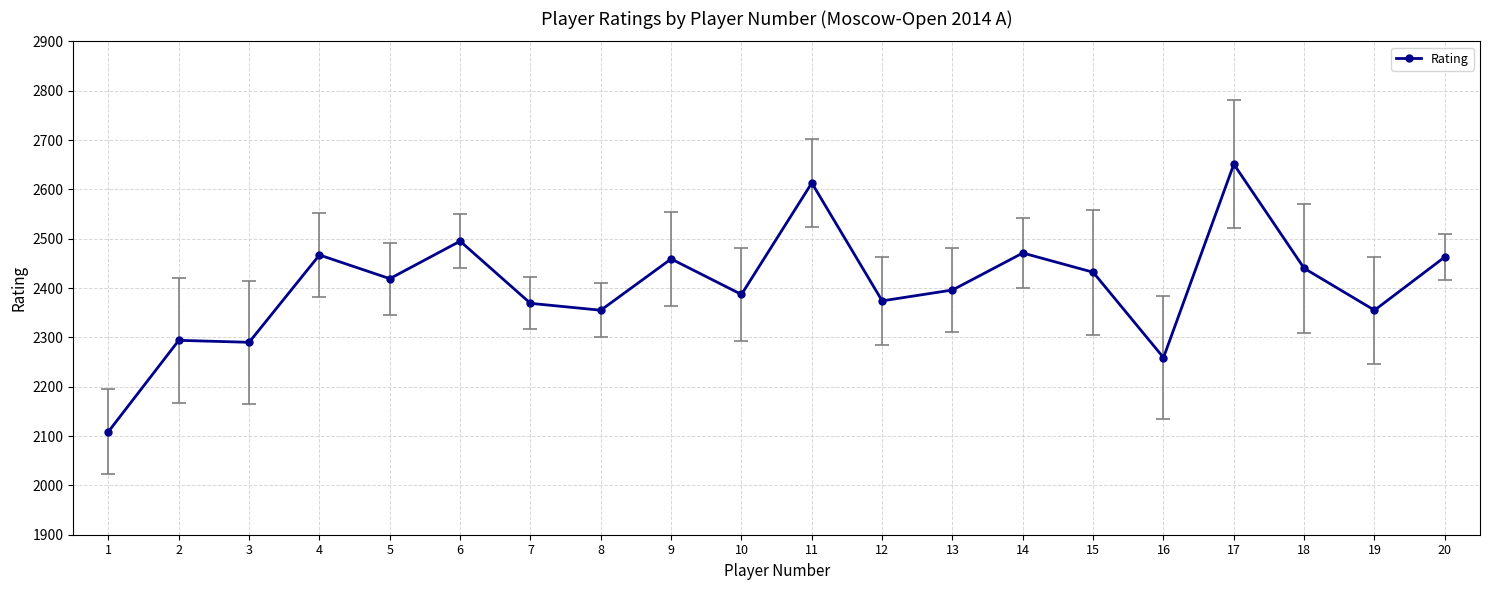

At which category does the chart reach its minimum across all series?

1